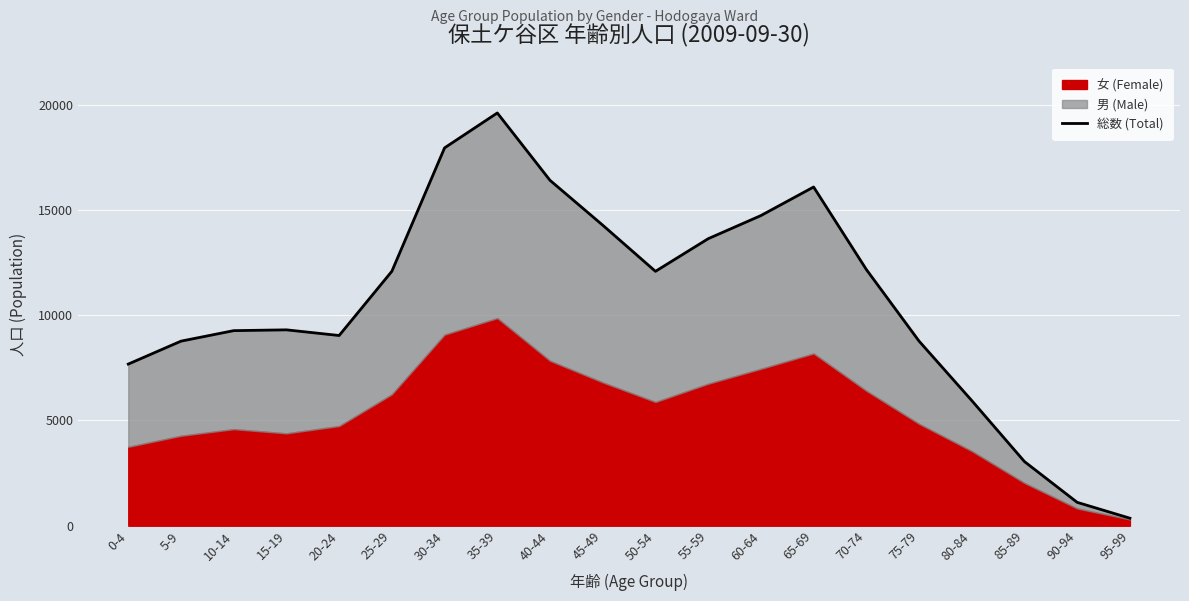

Rank the categories by value from highest to lowest.

35-39, 30-34, 40-44, 65-69, 60-64, 45-49, 55-59, 70-74, 25-29, 50-54, 15-19, 10-14, 20-24, 75-79, 5-9, 0-4, 80-84, 85-89, 90-94, 95-99